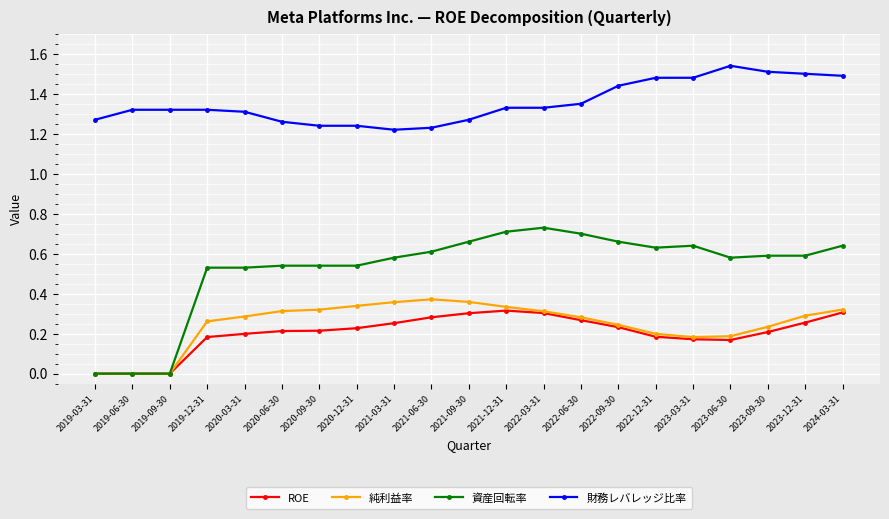

How many lines are shown in the chart?

4